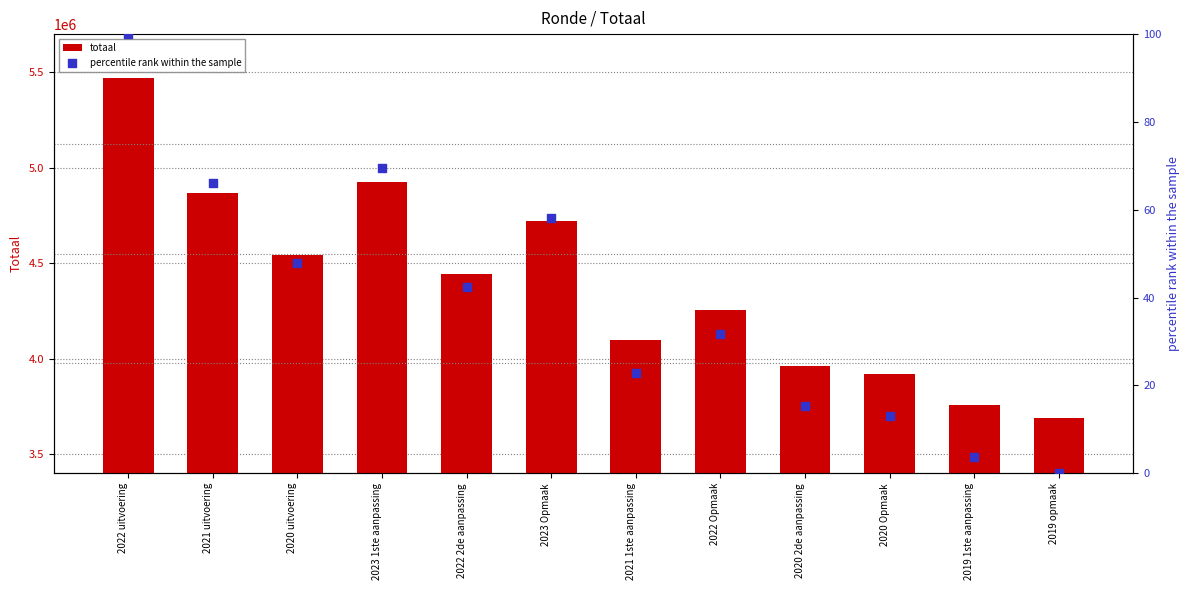

Which series has the widest spread of Y values?

totaal